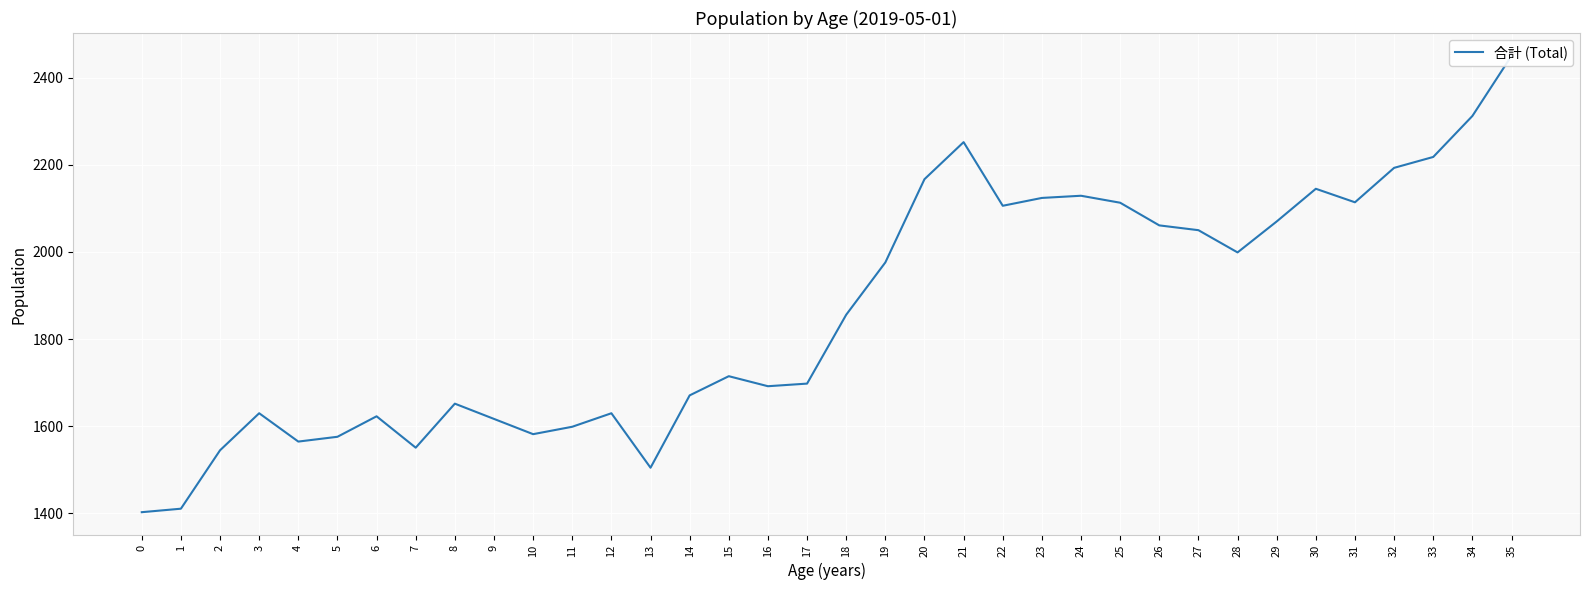

Between 13 and 19, which is larger?

19